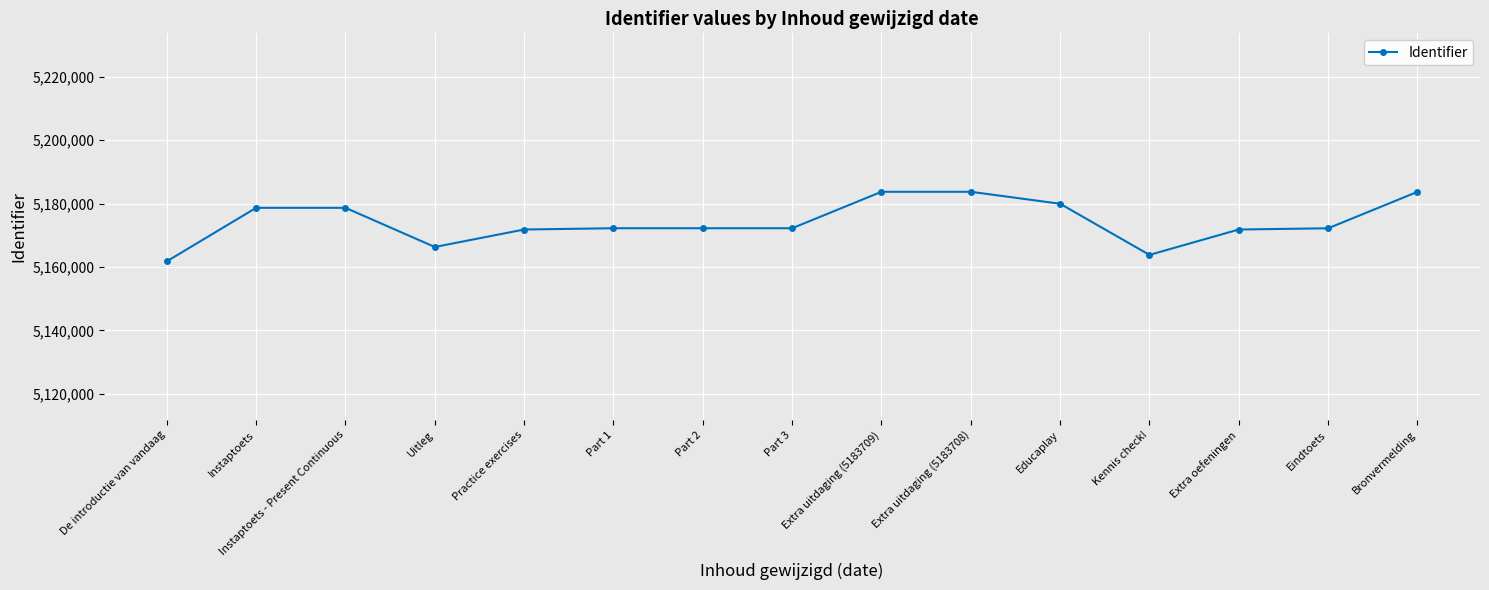

At which label does the data first exceed 5172208?

Instaptoets